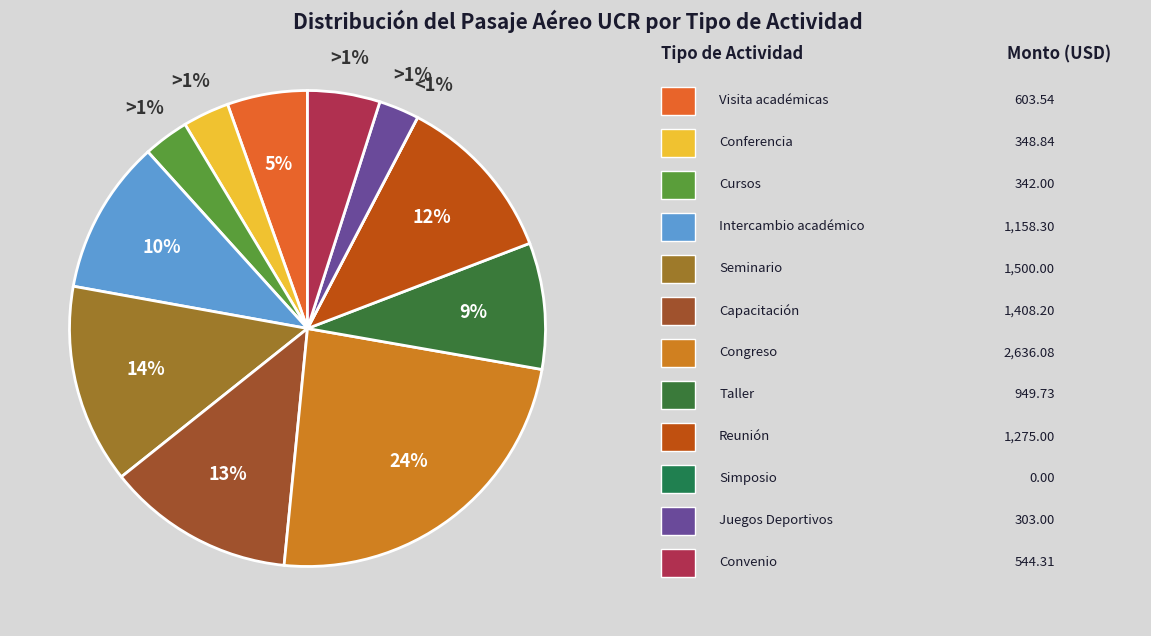

To the nearest percent, what percentage of the pie is Congreso?

24%